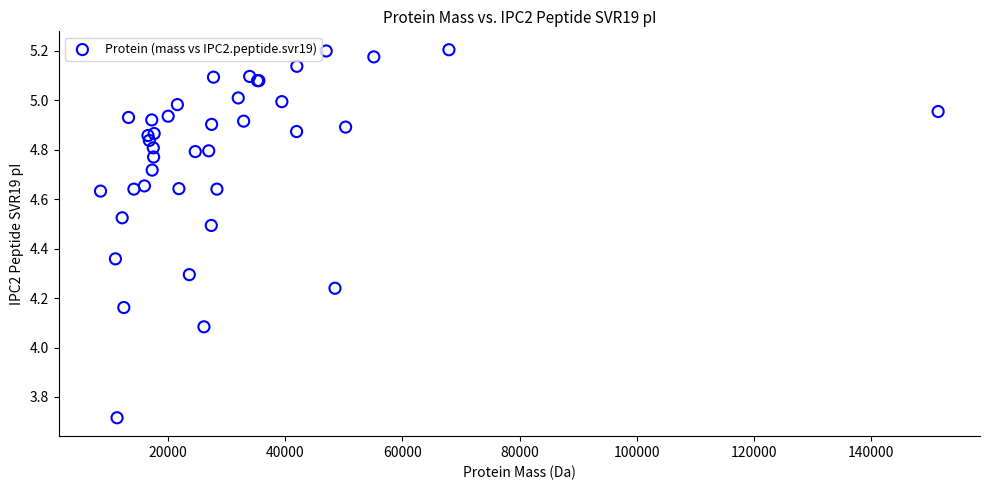

What Y value in the scatter plot is closest to 4?

4.1